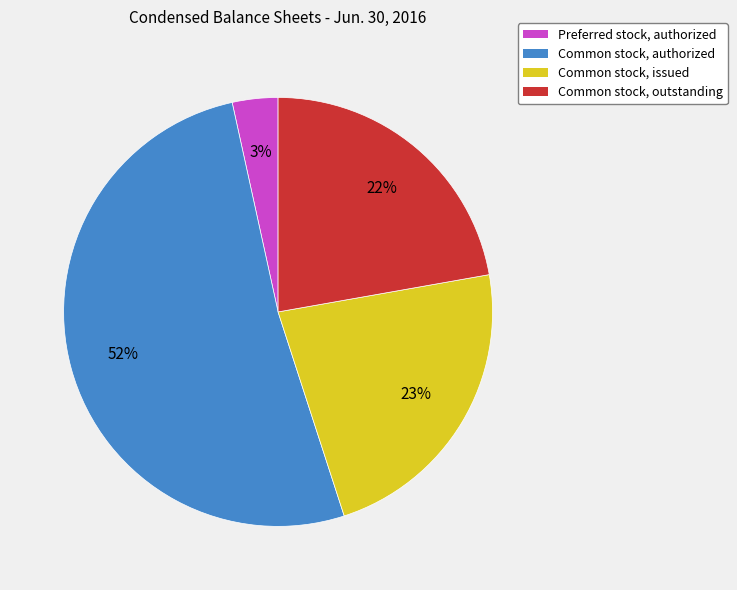

Which category accounts for the majority?

Common stock, authorized